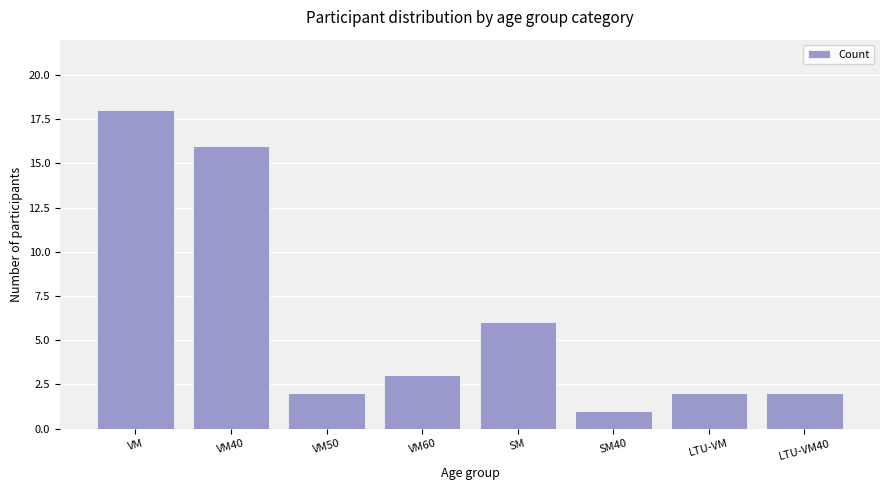

Reading right to left, what are all the values shown in this chart?

LTU-VM40=2	LTU-VM=2	SM40=1	SM=6	VM60=3	VM50=2	VM40=16	VM=18